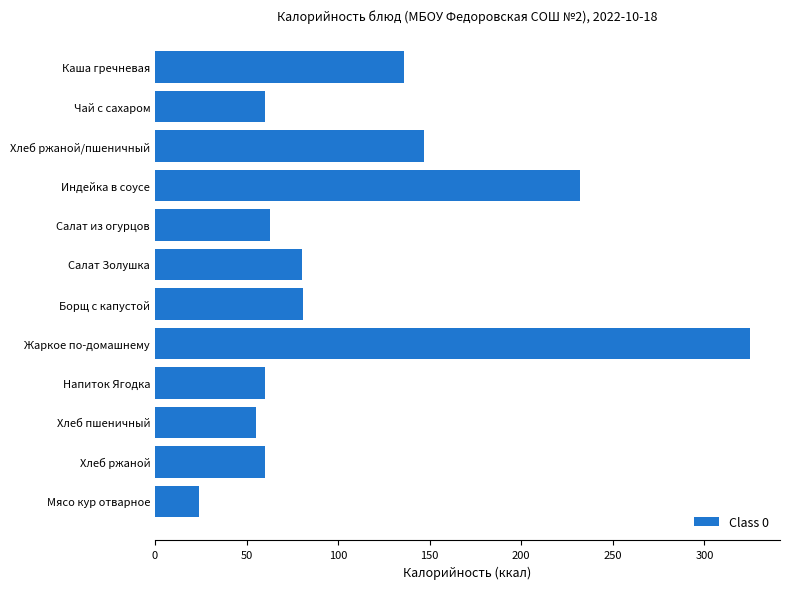

The value at Каша гречневая is 136. True or false?

True